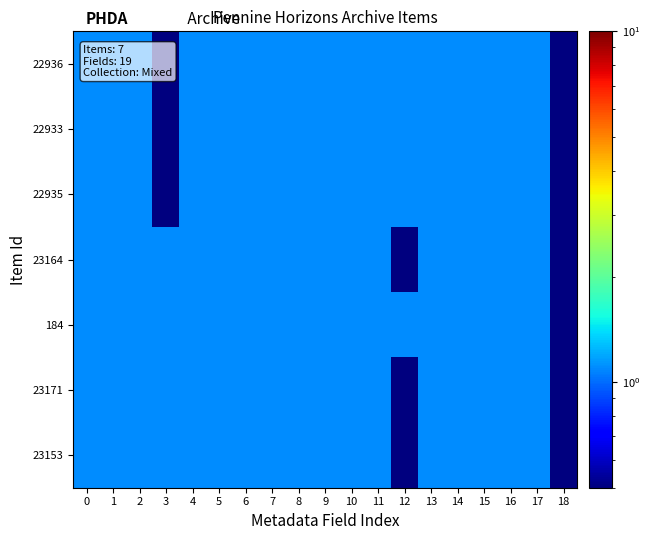

What is the minimum value shown in the chart?

0.5